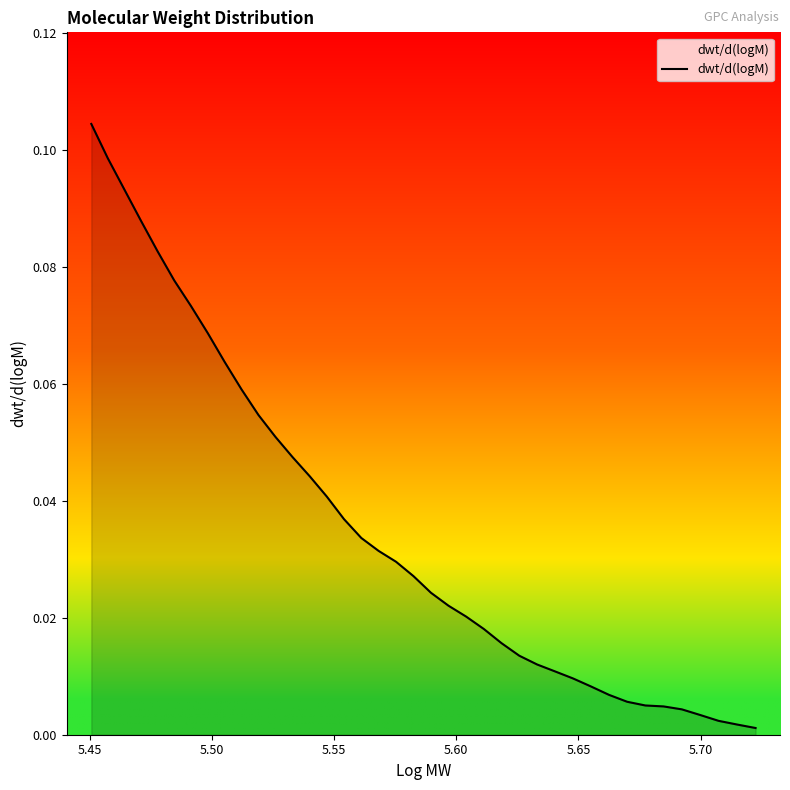

Is it true that the value at 5.65 is 0.0?

False